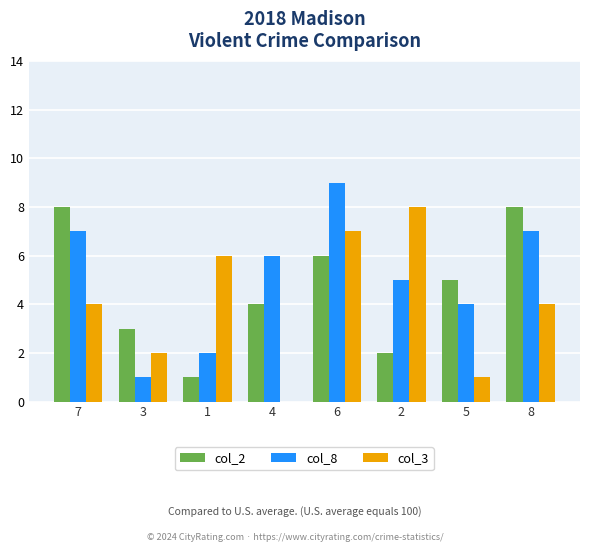

True or false: col_2 has a value of 4 at 4.

True